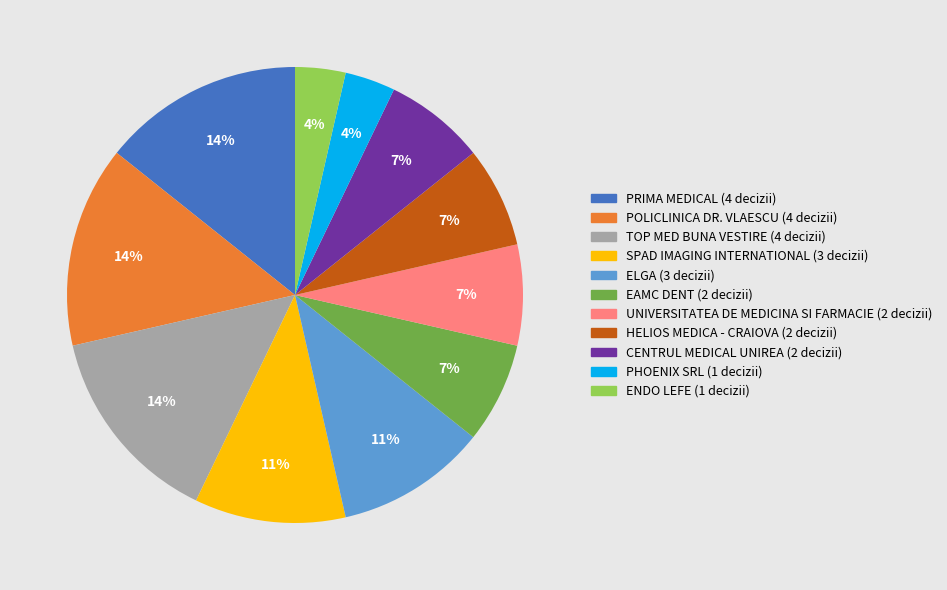

Is there any slice that represents more than half of the pie?

No